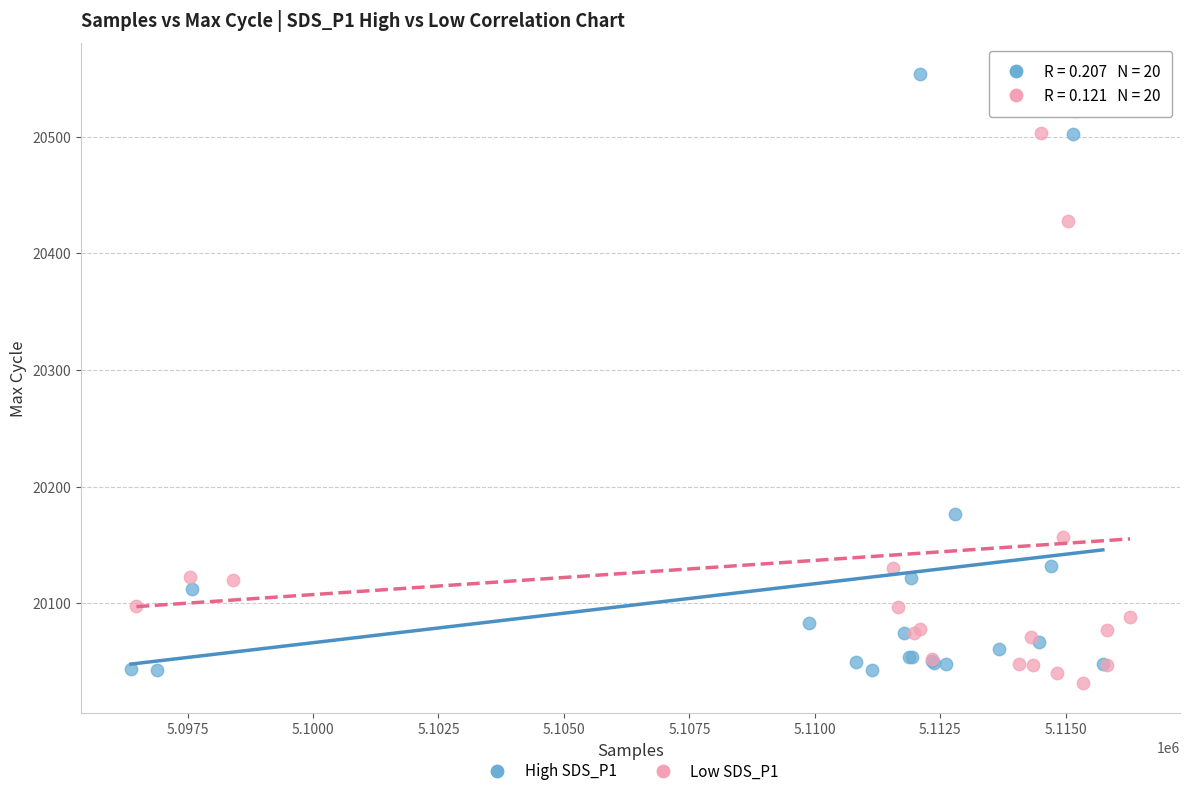

Which series reaches the maximum Y coordinate?

High SDS_P1